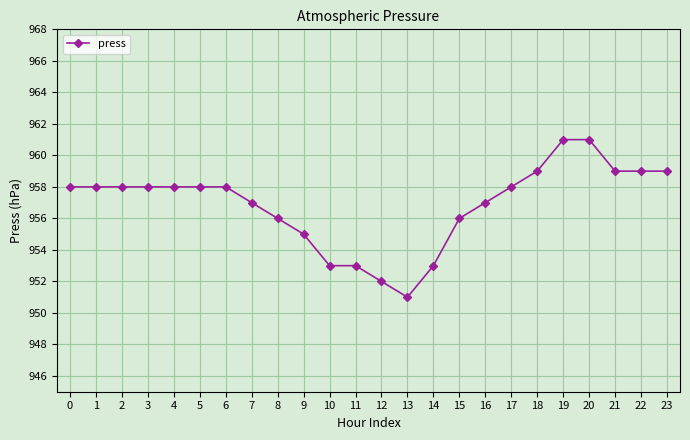

The chart shows a value of 425 at 23. True or false?

False